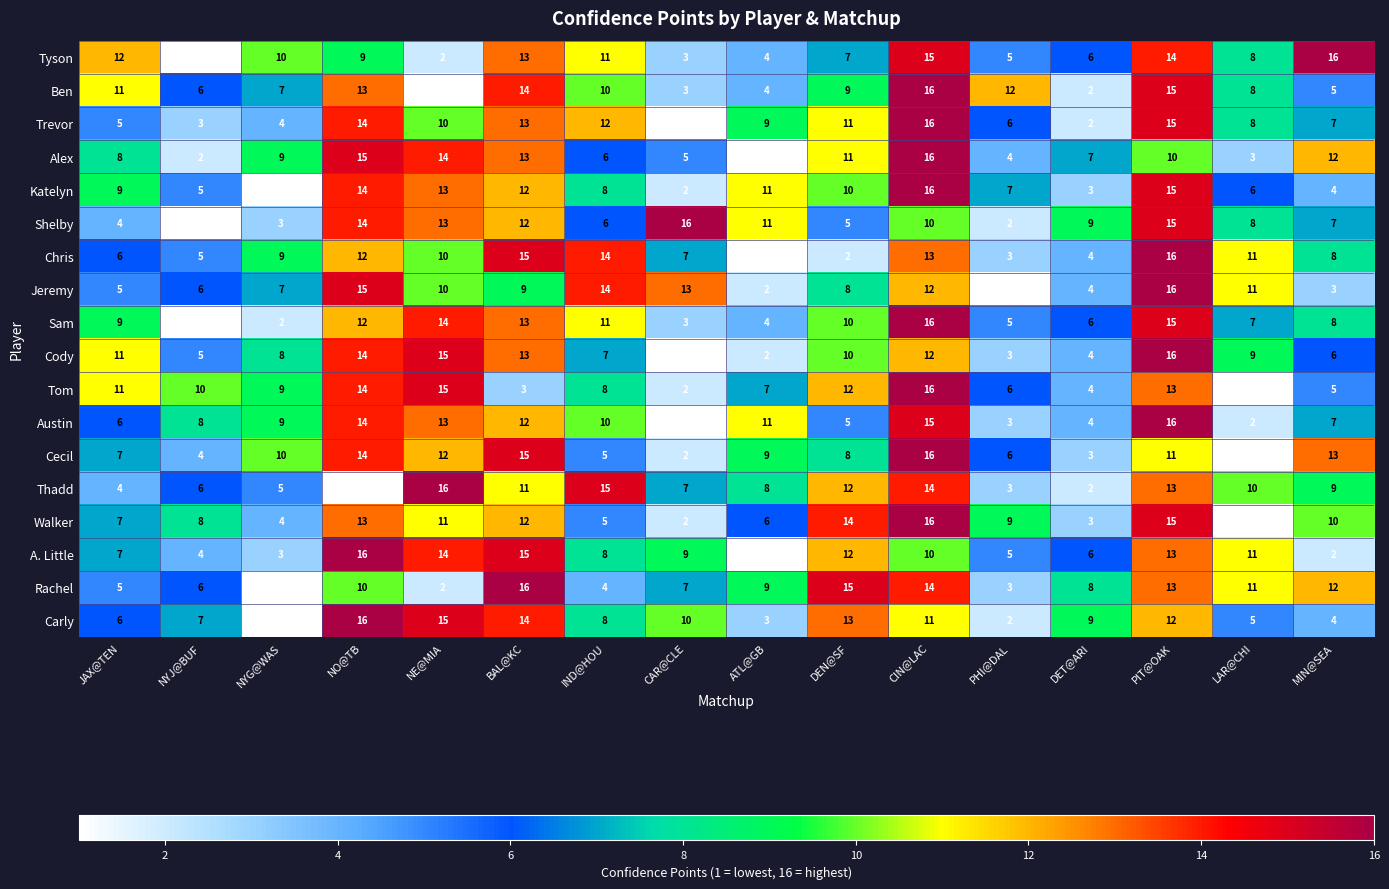

What is the smallest value displayed?

1